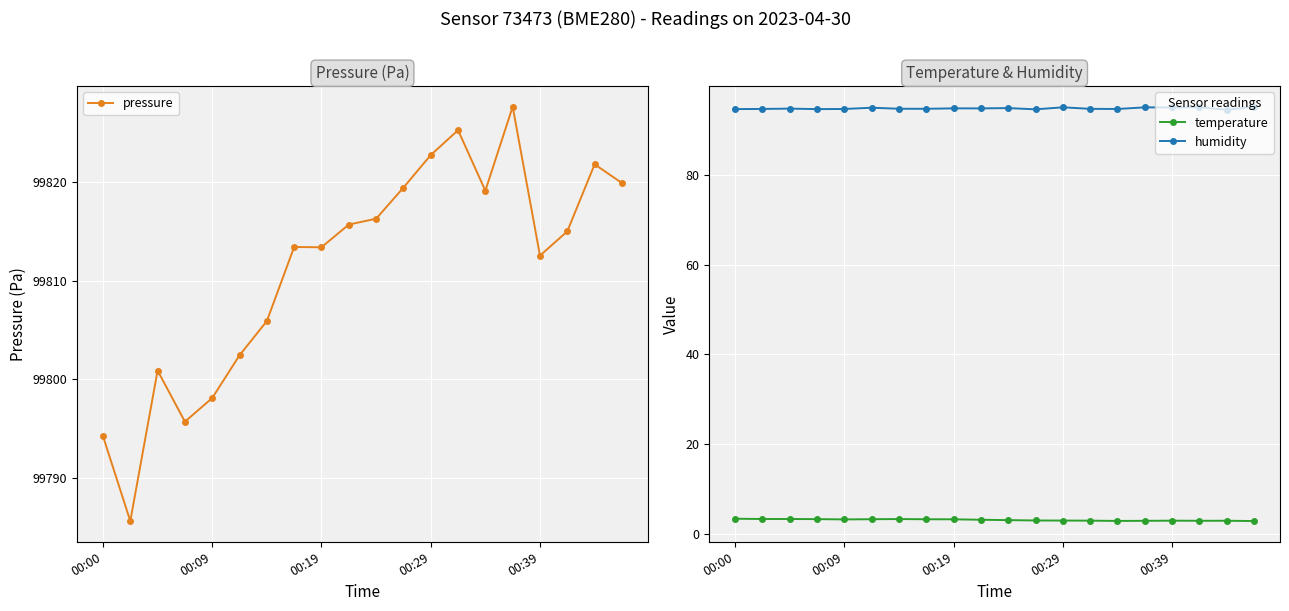

What is the sum of all humidity values?

1897.6